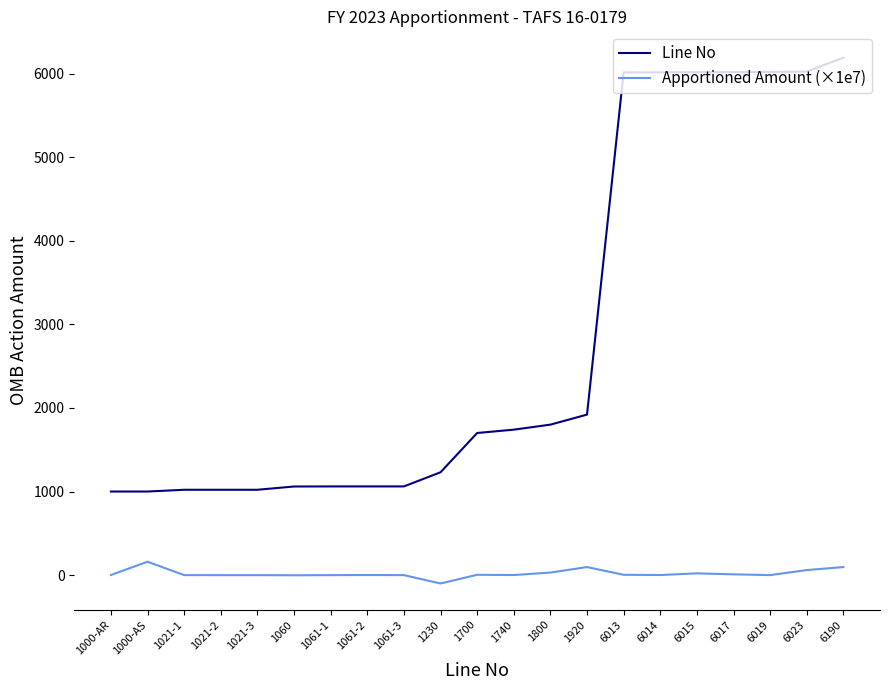

What is the maximum value shown in the chart?

6190.0